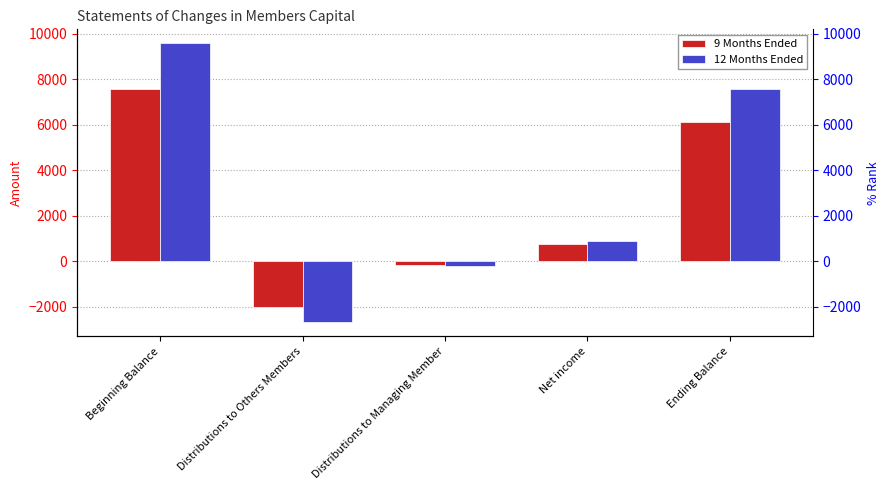

What is the value of the 9 Months Ended bar at the 3rd from the left?

-164